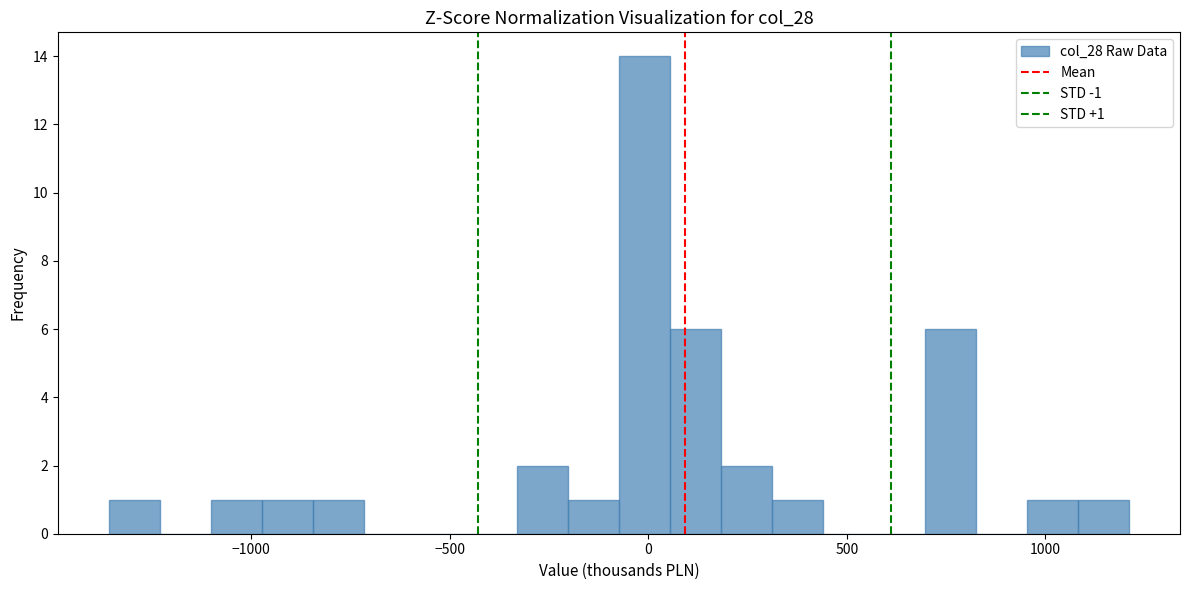

Around what value on the x-axis is the tallest bar? Give the approximate position of its centre, as read against the axis.

0